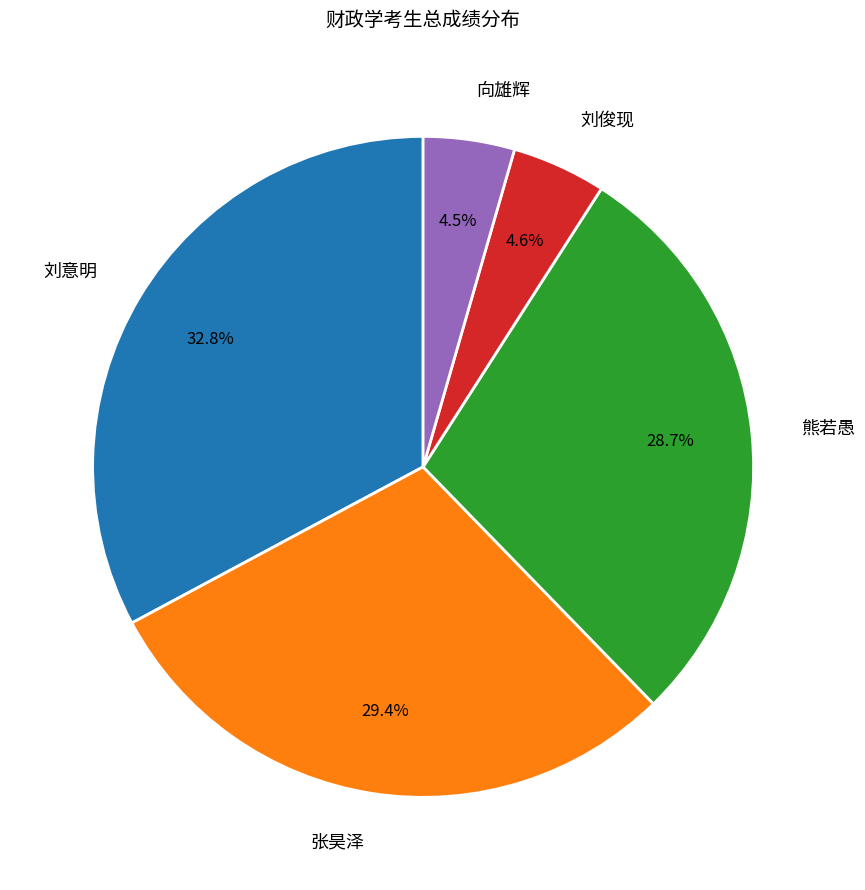

Does any single category account for the majority?

No